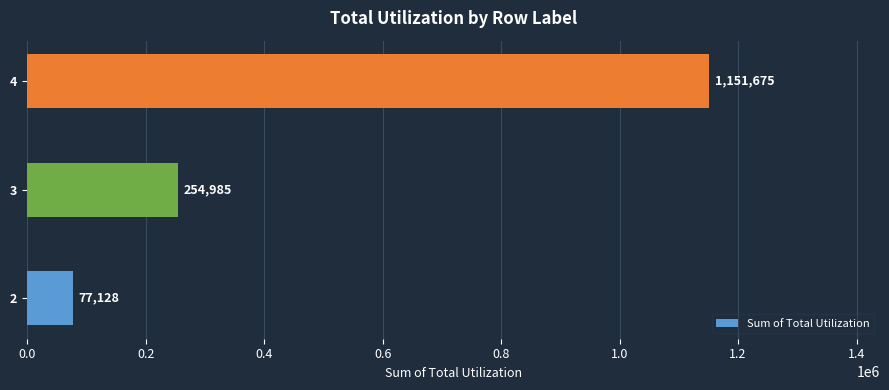

Rank the categories by value from highest to lowest.

4, 3, 2